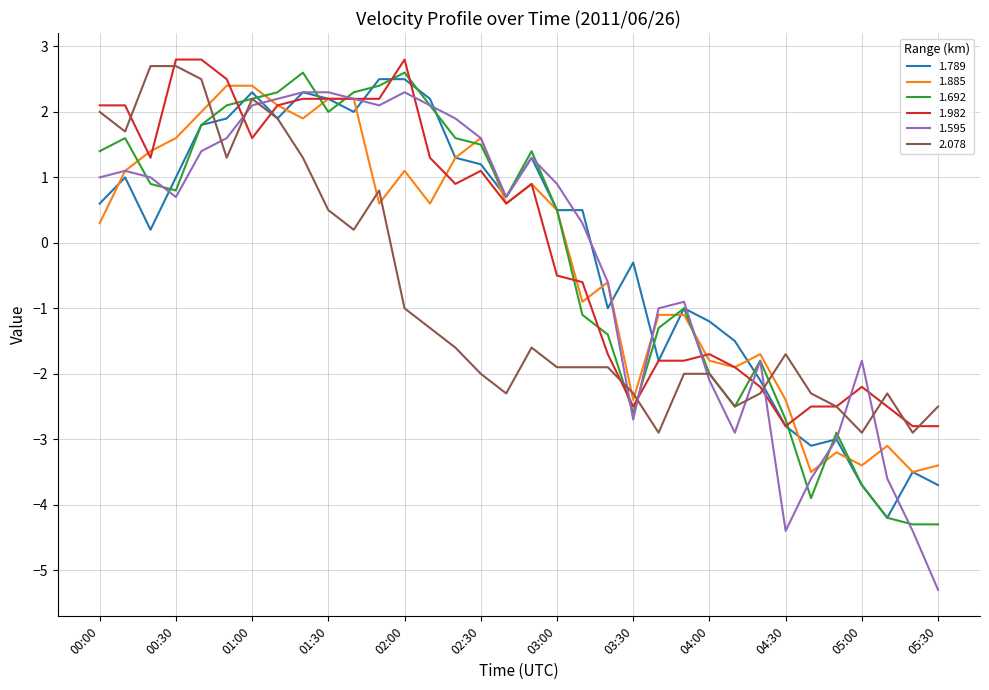

Which series has the largest range (max minus min)?

1.595